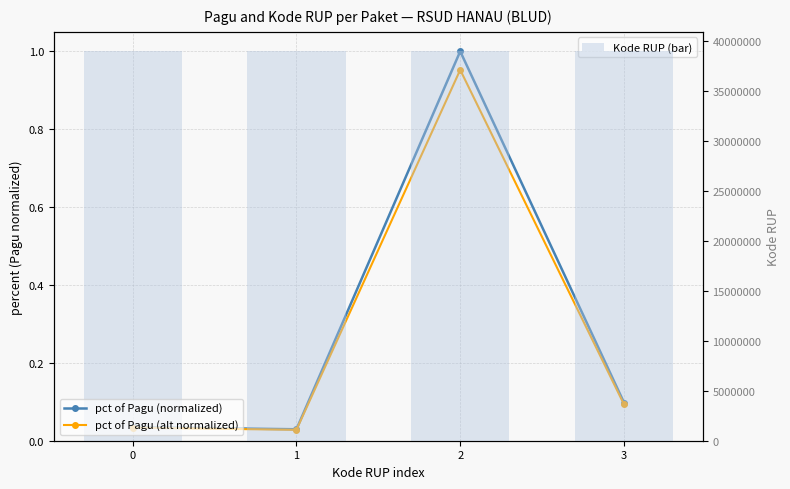

Which series has the largest range (max minus min)?

Kode RUP (bar)